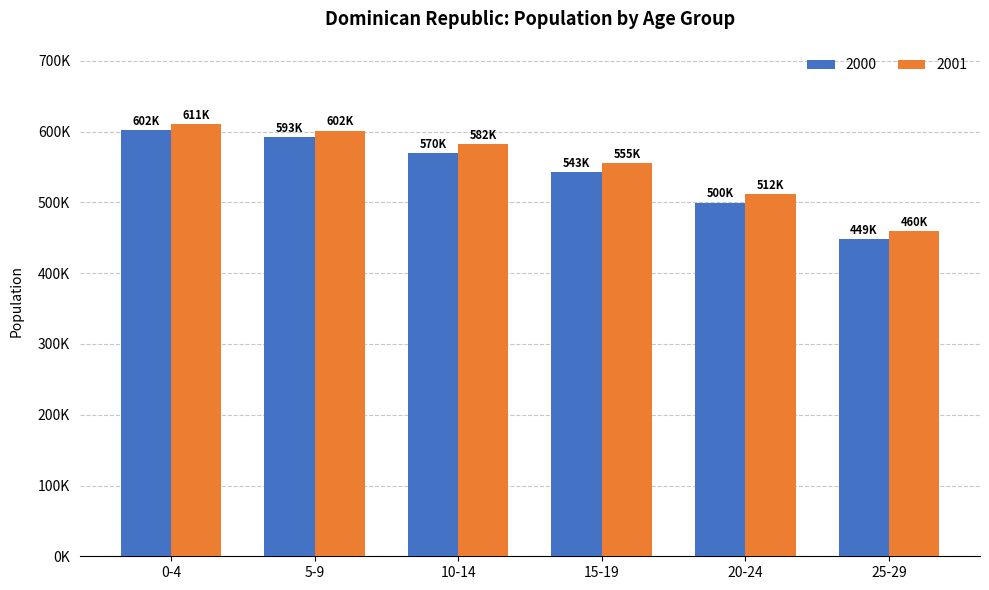

Reading left to right, transcribe all the data shown in this chart.

2000: 0-4=601846	5-9=592761	10-14=570397	15-19=542786	20-24=499870	25-29=448746
2001: 0-4=611272	5-9=601522	10-14=582372	15-19=555454	20-24=511905	25-29=459920